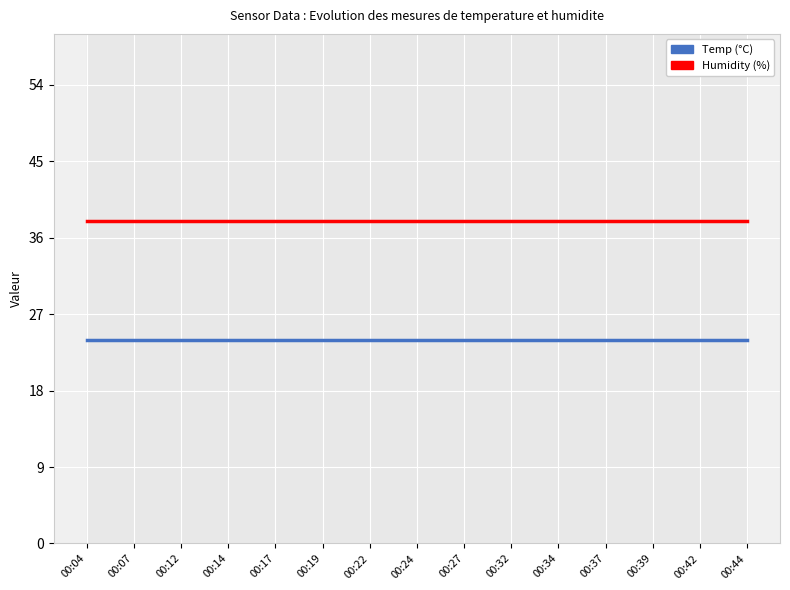

Rank the series by their maximum value, from highest to lowest.

Humidity, Temp